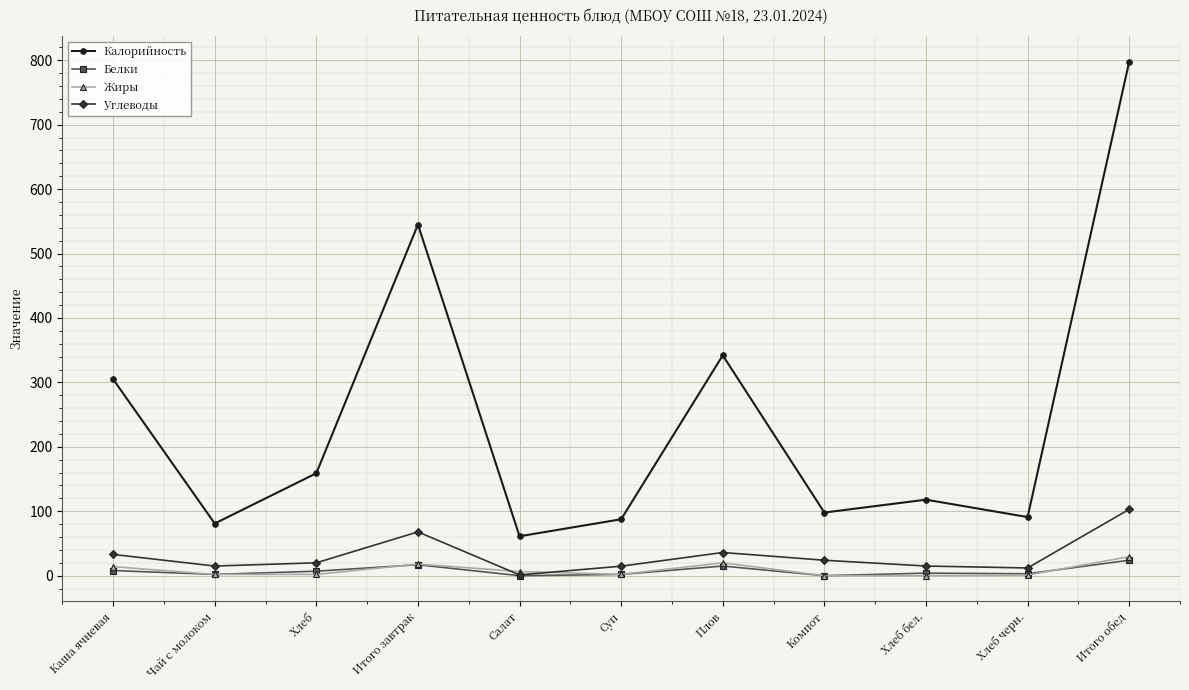

How many lines are shown in the chart?

4